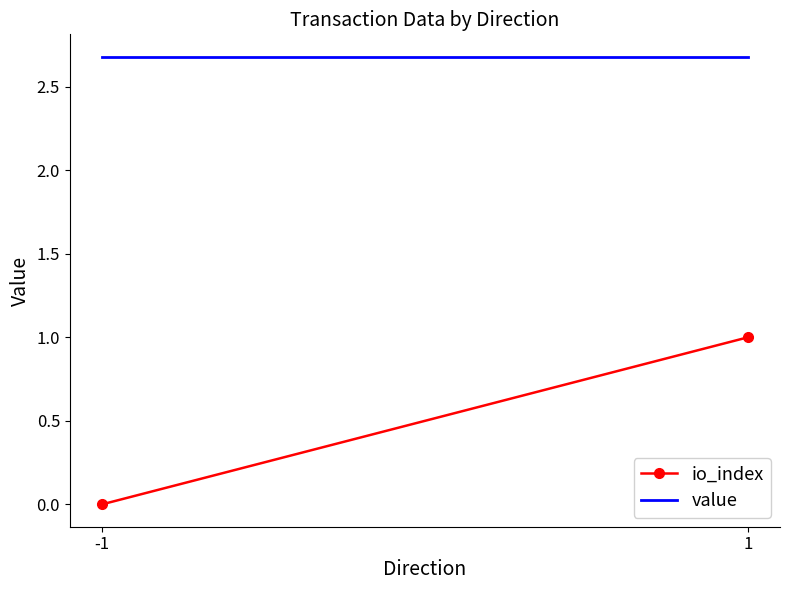

List the labels in order of value value, smallest first.

-1, 1